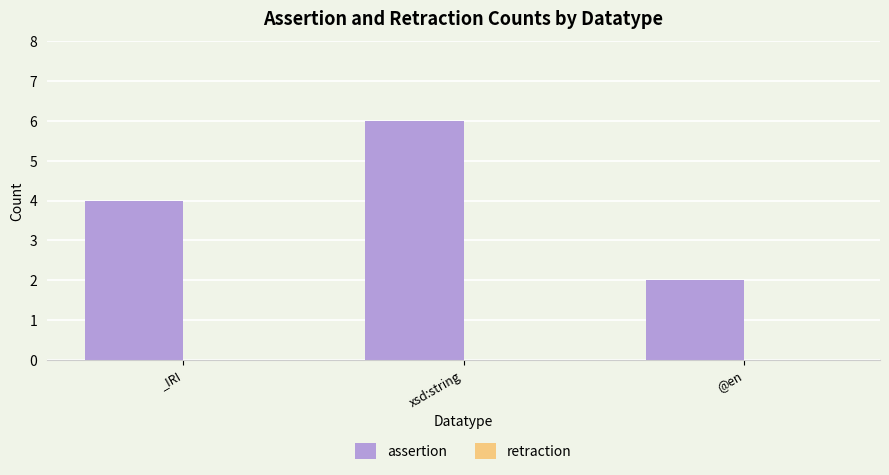

Is it true that the value at _IRI is 4?

True